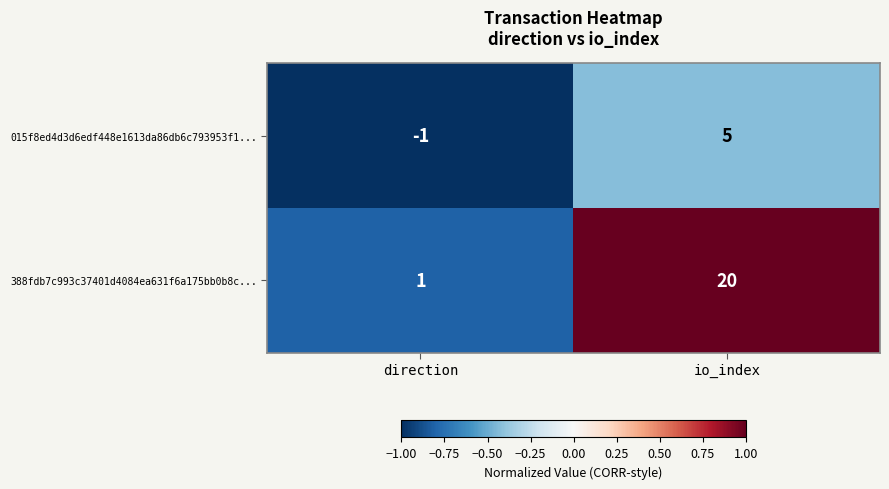

What is the difference between the 388fdb7c993c37401d4084ea631f6a175bb0b8c... values at io_index and direction?

19